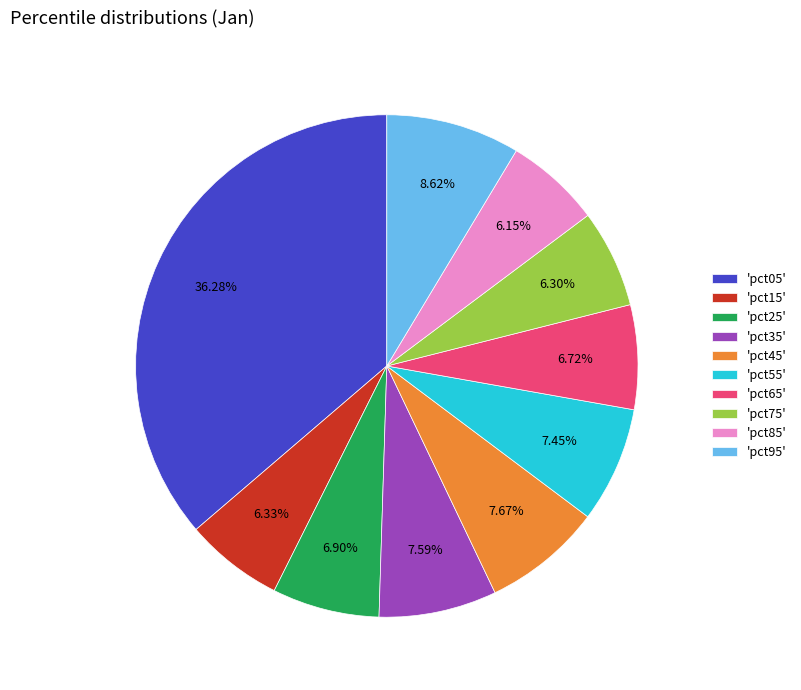

Combined, do 'pct45' and 'pct35' account for over 50%?

No